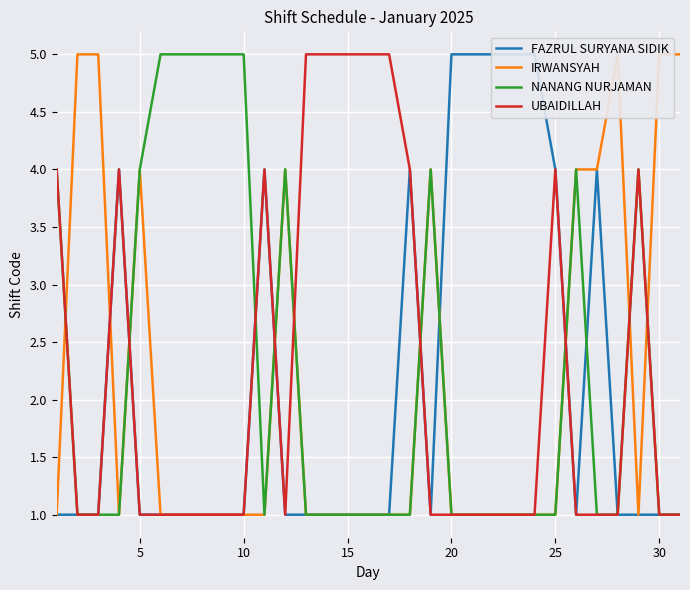

What is the minimum value for NANANG NURJAMAN?

1